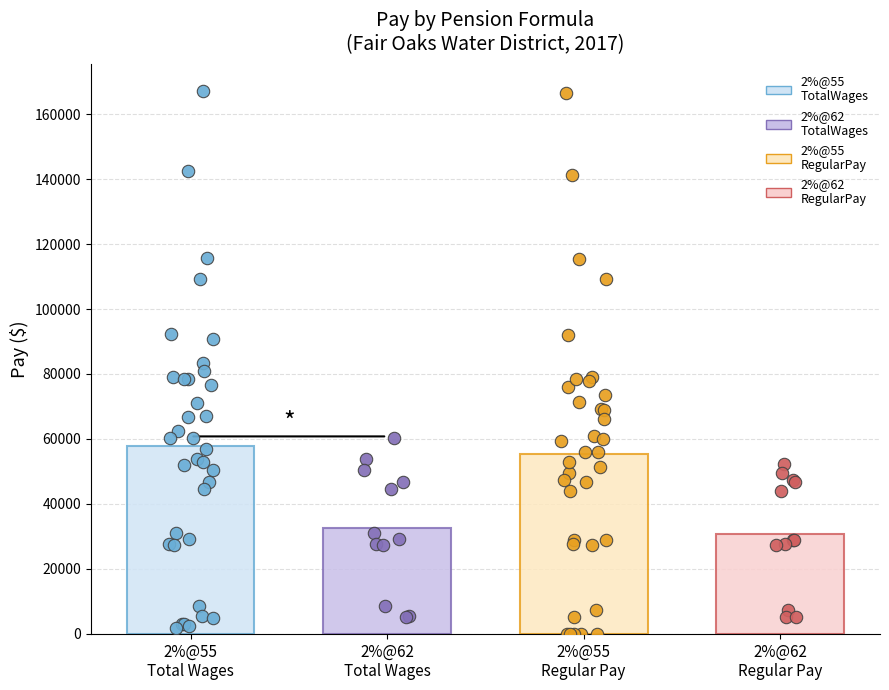

Which series has the largest Y range (max minus min)?

RegularPay